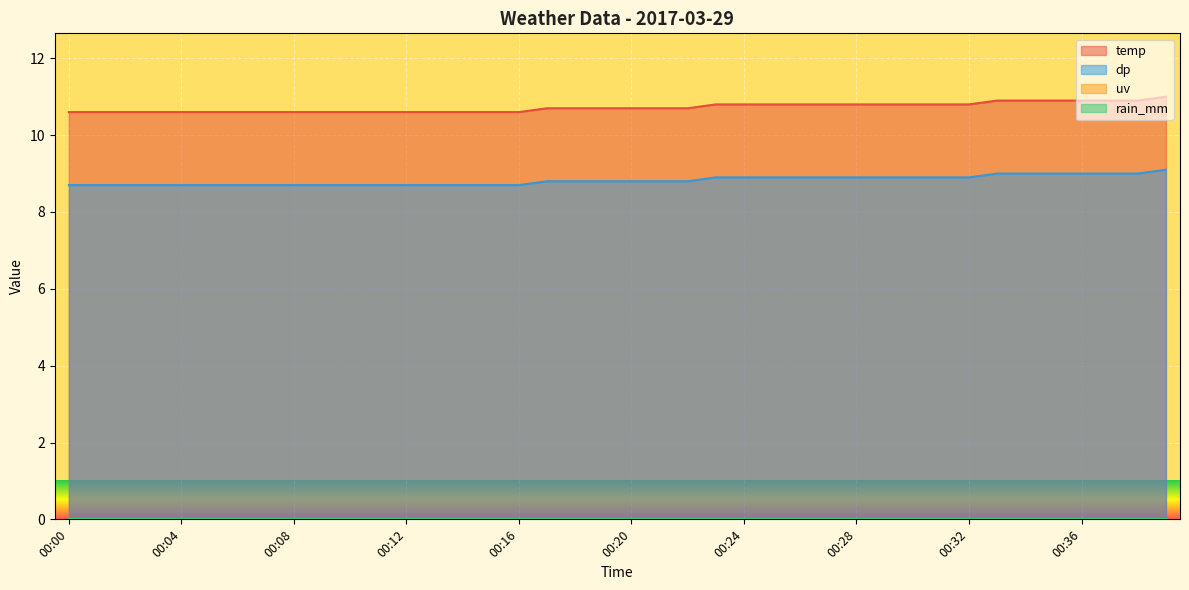

What is the value of the temp point at the 33rd from the left?

10.8